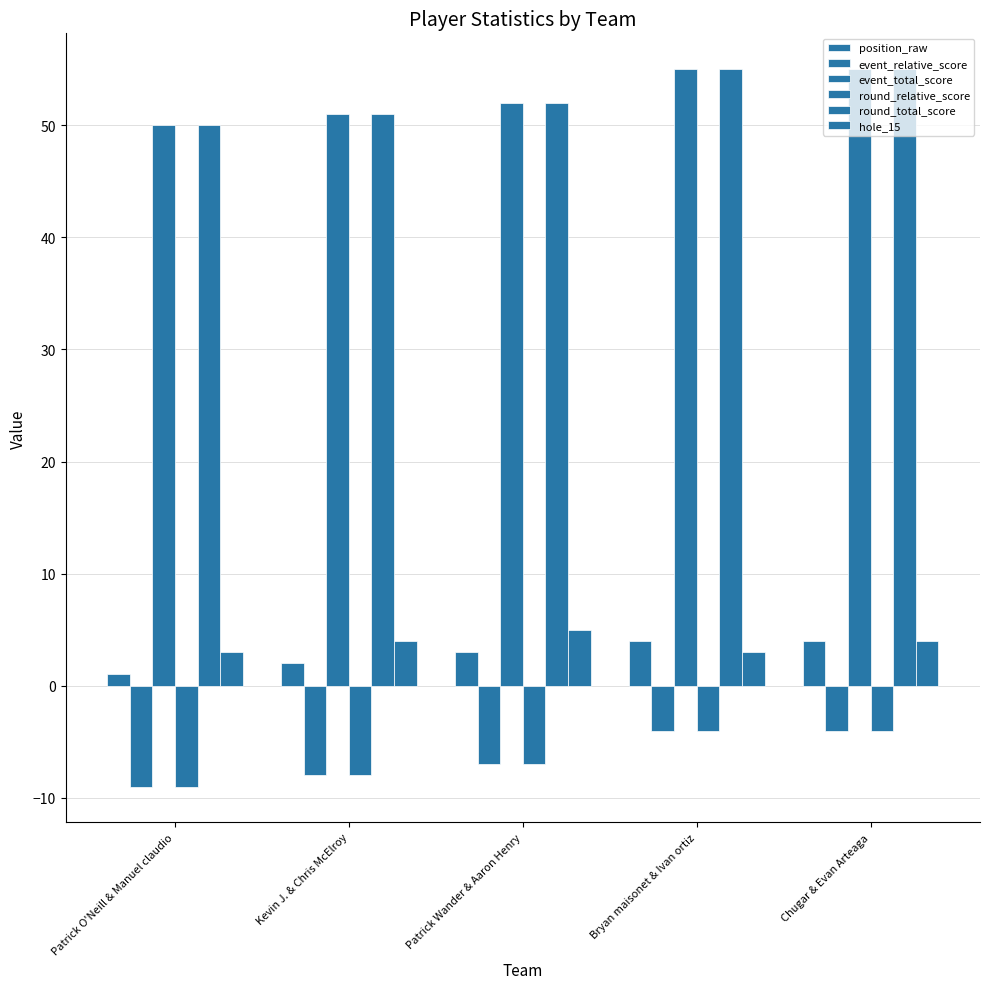

What is the difference between the maximum and minimum values in the event_relative_score series?

5